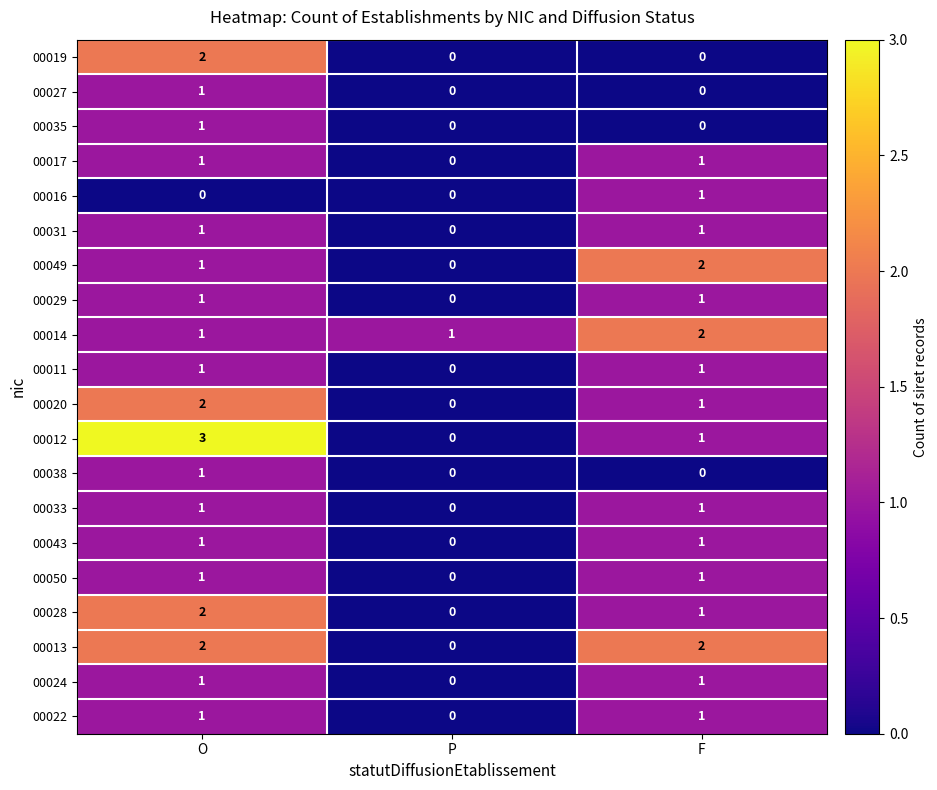

Which series has the widest spread of values?

00012